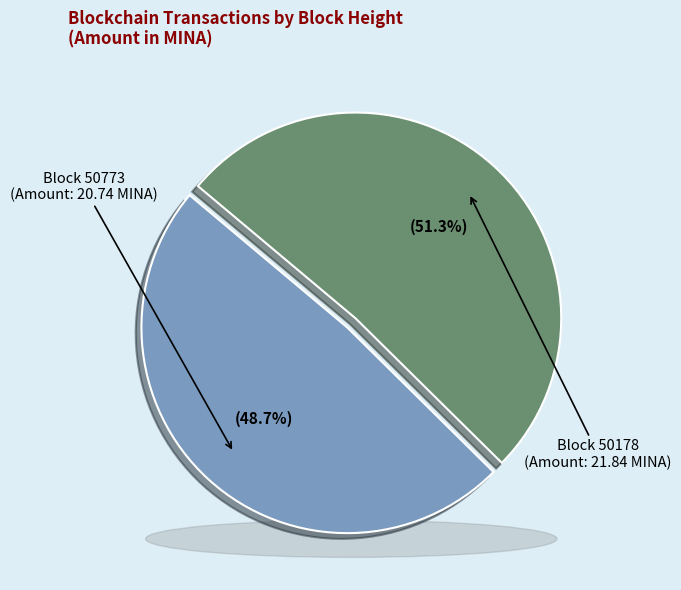

The 50178 slice represents 99% of the pie. True or false?

False